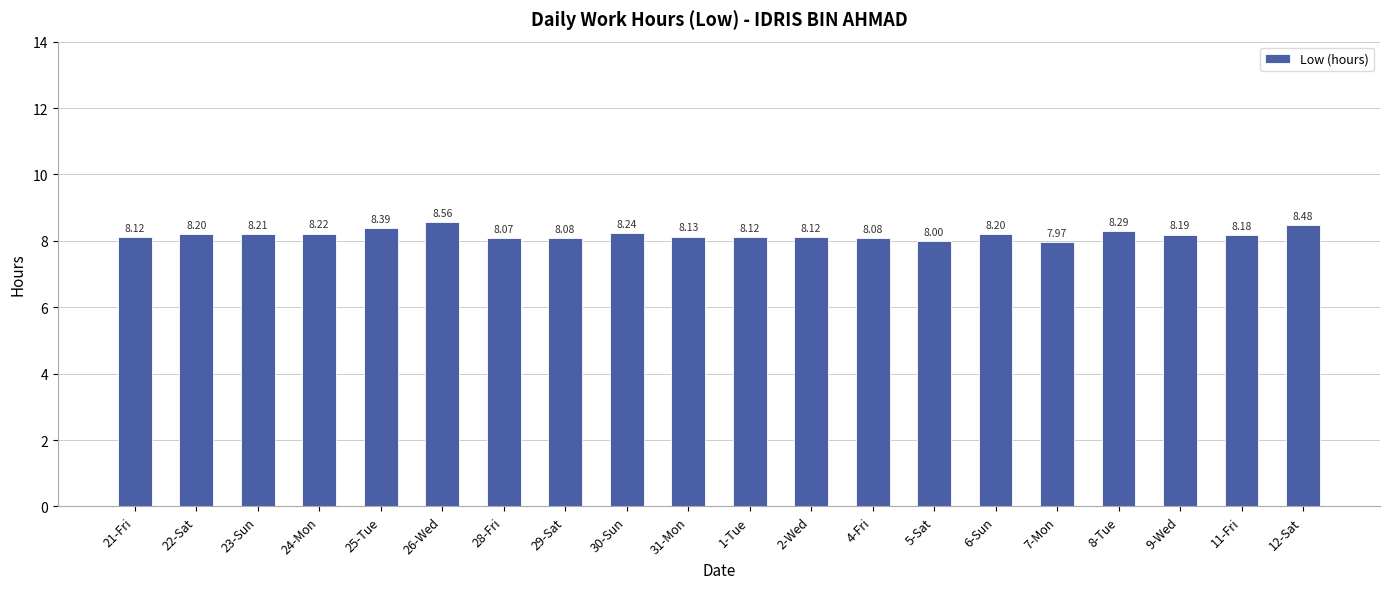

Read the value at 23-Sun.

8.2